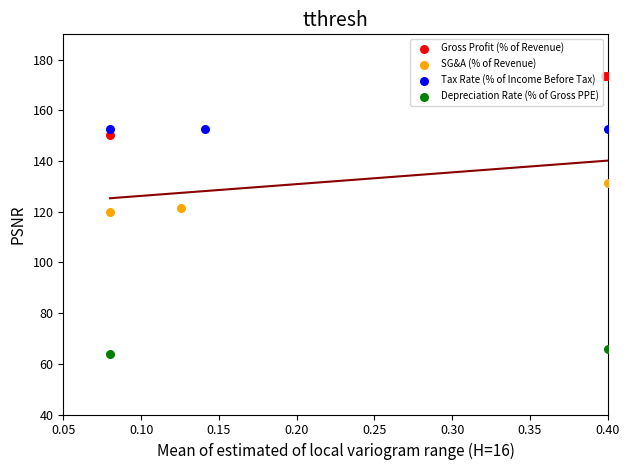

Which series has the largest Y range (max minus min)?

Gross Profit (% of Revenue)